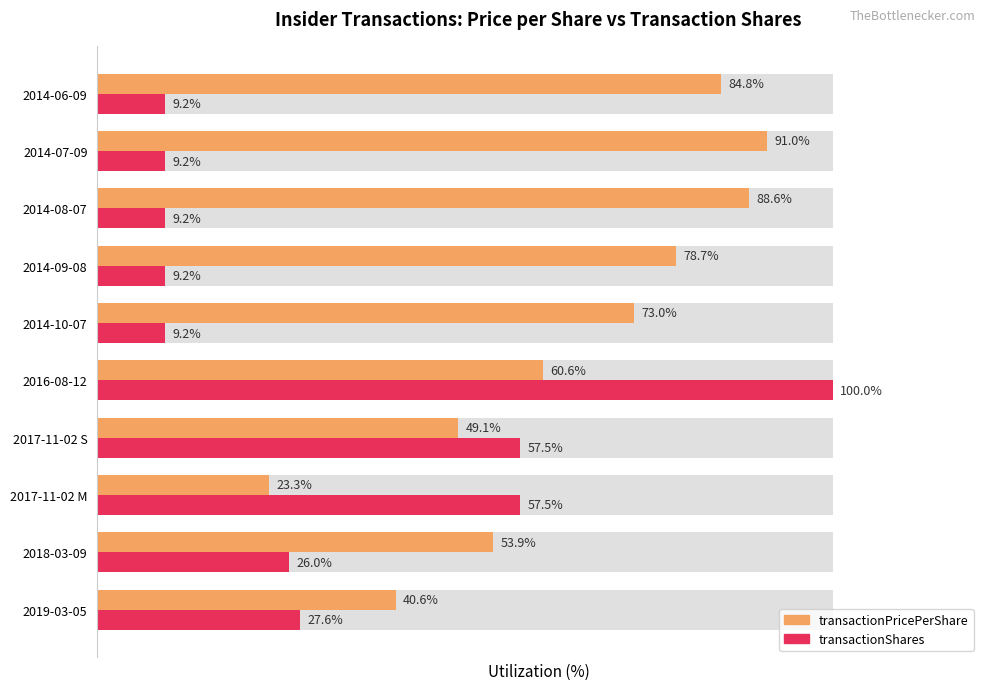

Reading left to right, list all the values displayed in this chart.

transactionPricePerShare: 40.6	53.9	23.3	49.1	60.6	73.0	78.7	88.6	91.0	84.8
transactionShares: 27.6	26.0	57.5	57.5	100.0	9.2	9.2	9.2	9.2	9.2